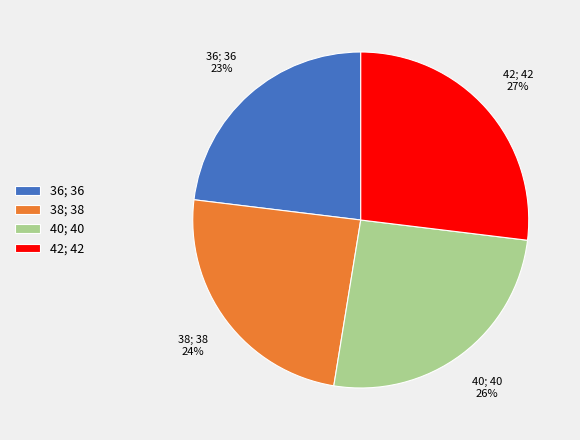

Is it true that 36 is 23% of the pie?

True